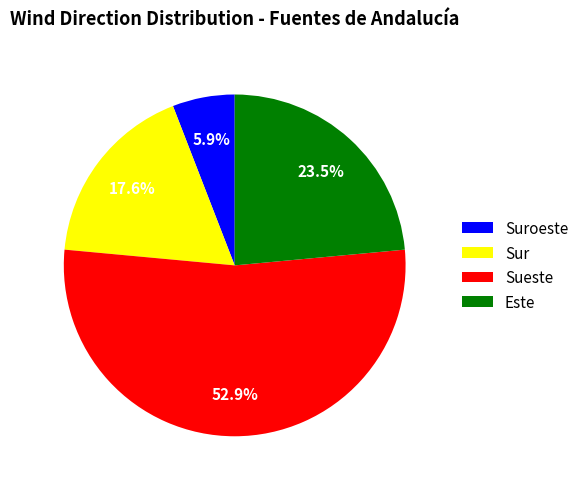

Rank the categories by value from lowest to highest.

Suroeste, Sur, Este, Sueste